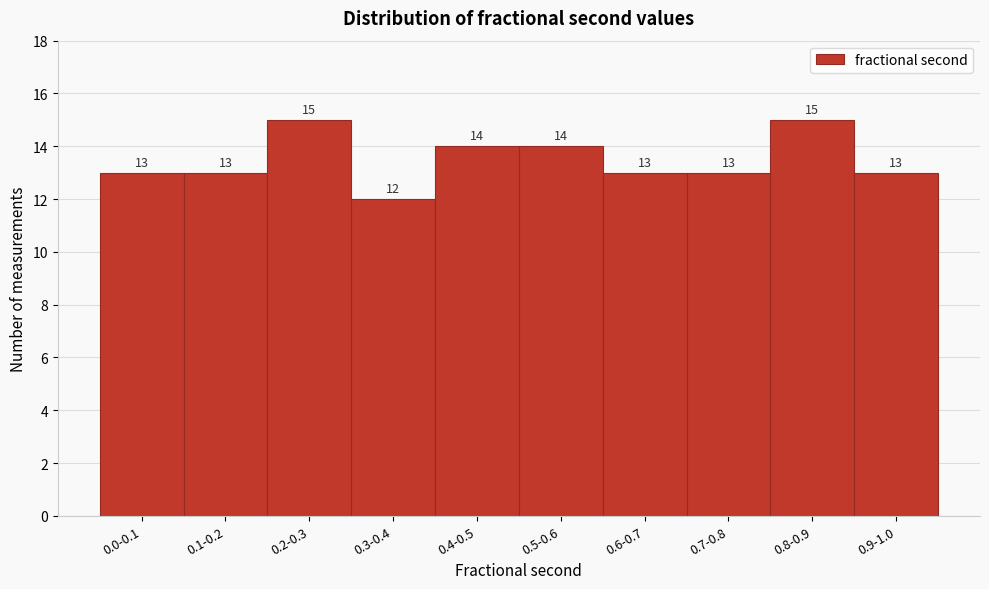

Reading left to right, list all the values displayed in this chart.

0.0-0.1=13	0.1-0.2=13	0.2-0.3=15	0.3-0.4=12	0.4-0.5=14	0.5-0.6=14	0.6-0.7=13	0.7-0.8=13	0.8-0.9=15	0.9-1.0=13